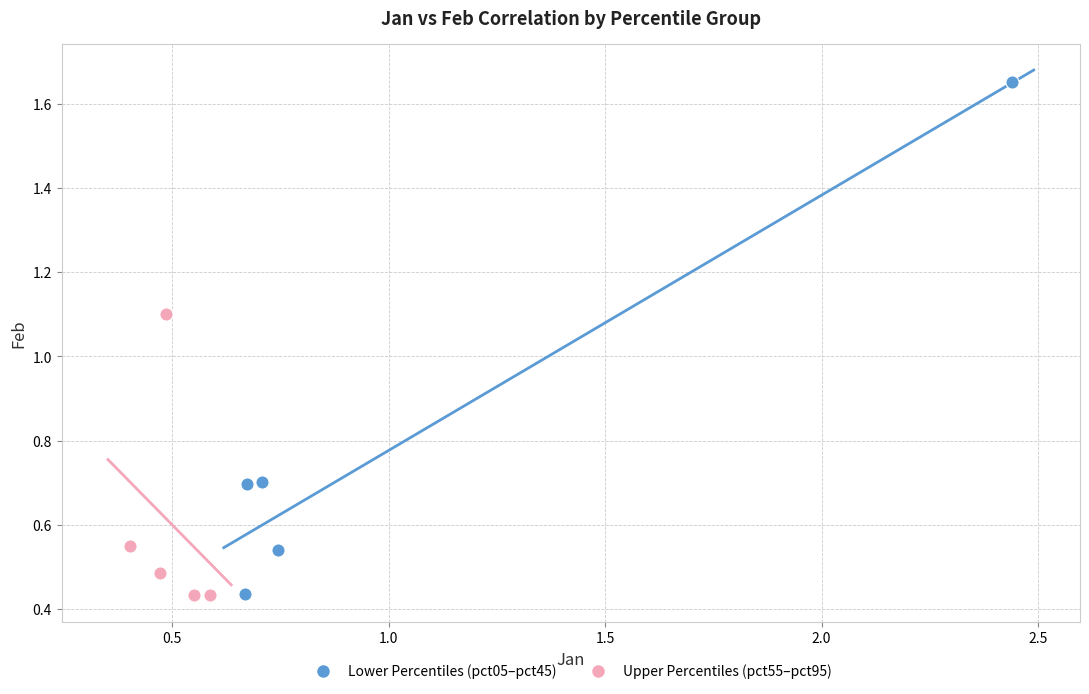

What are all the series names shown in the legend?

Lower Percentiles (pct05–pct45), Upper Percentiles (pct55–pct95)